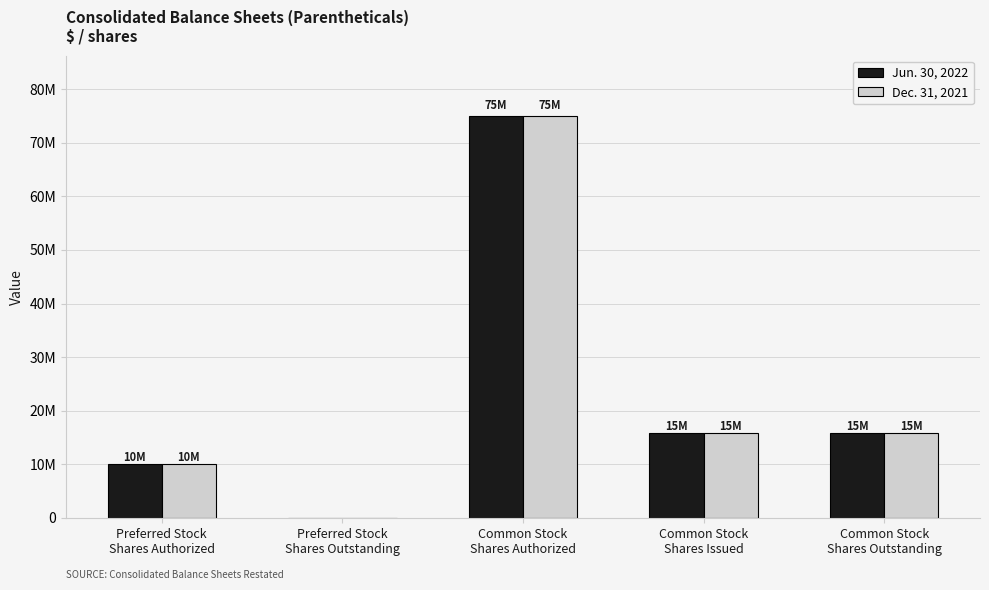

What are all the series names shown in the legend?

Jun. 30, 2022, Dec. 31, 2021